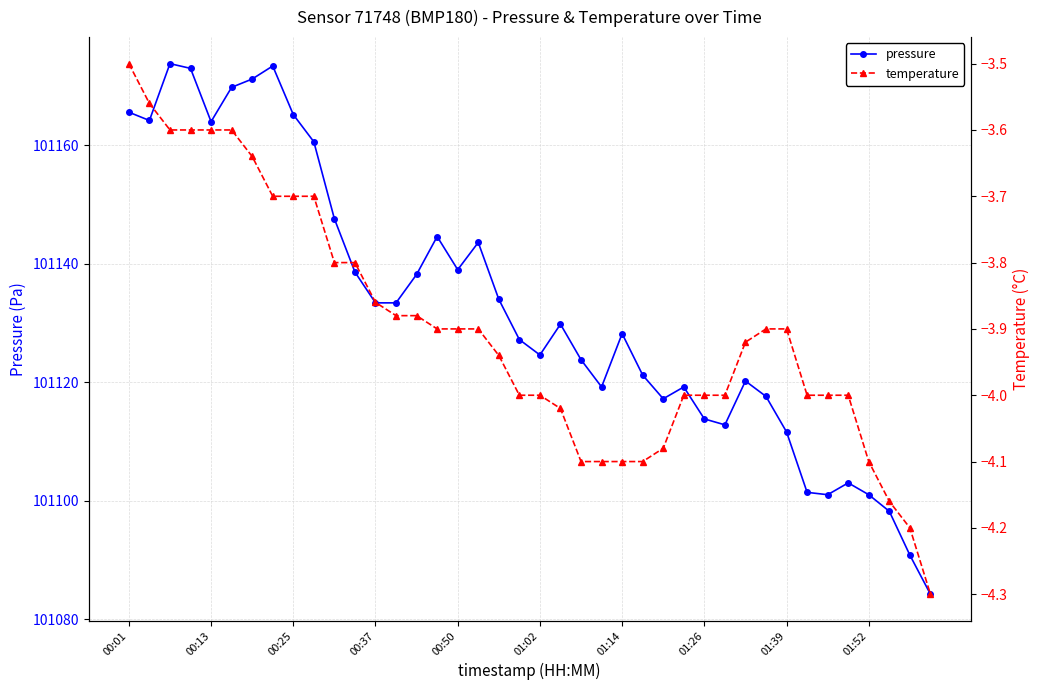

True or false: pressure has more than 2 points higher than both neighbors.

True